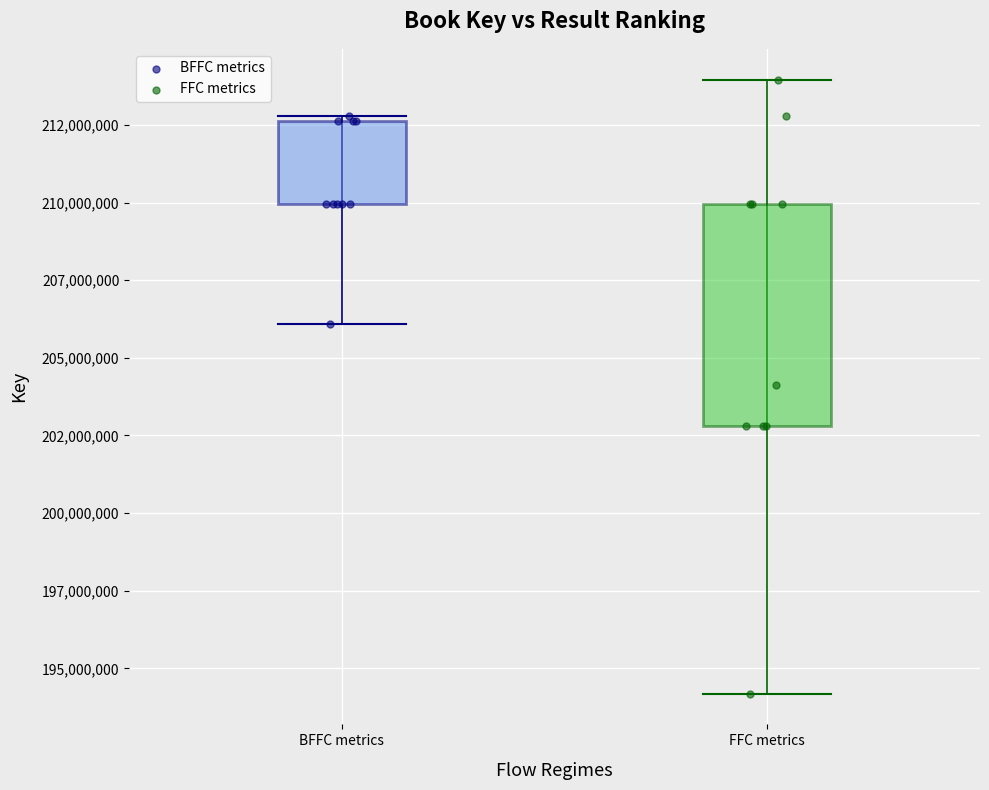

What are all the series names shown in the legend?

BFFC metrics, FFC metrics